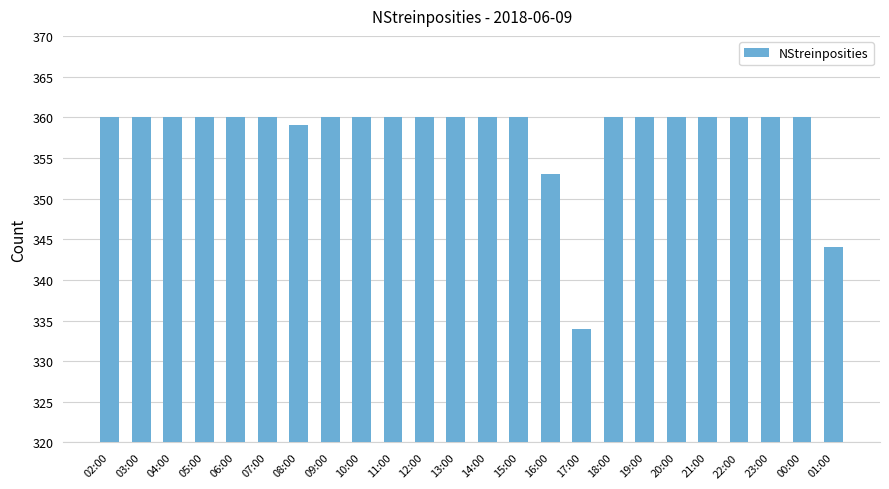

True or false: the data shows 360 at 12:00.

True